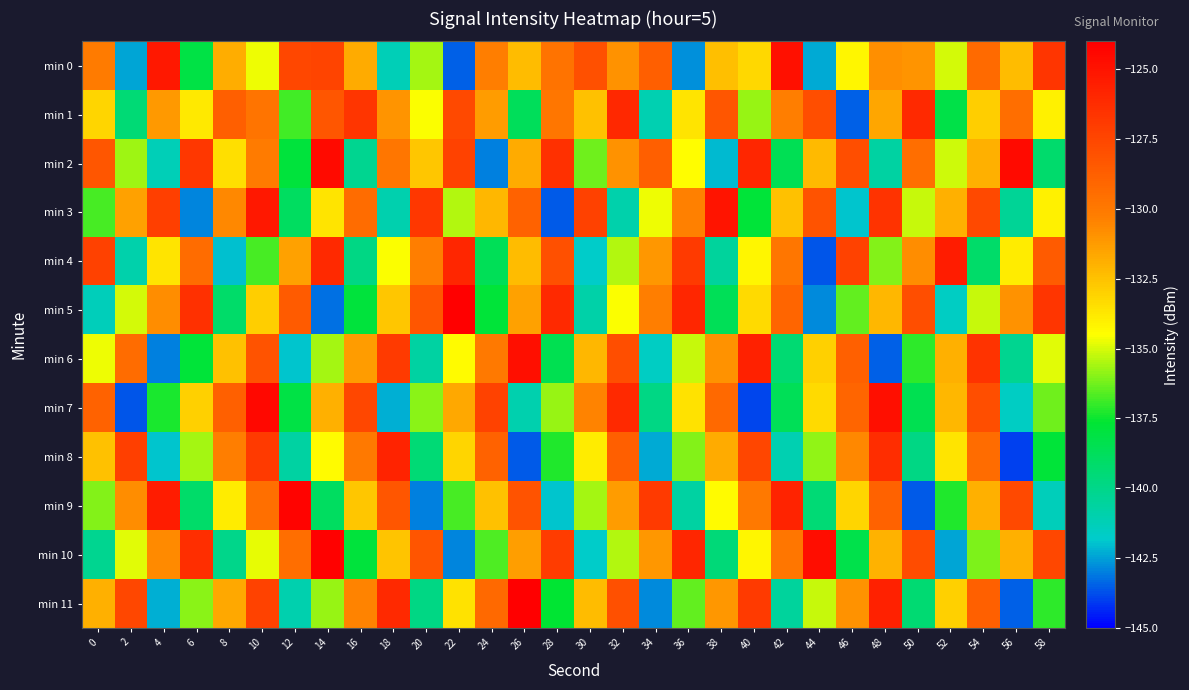

Which has a higher value, 28 or 46?

28